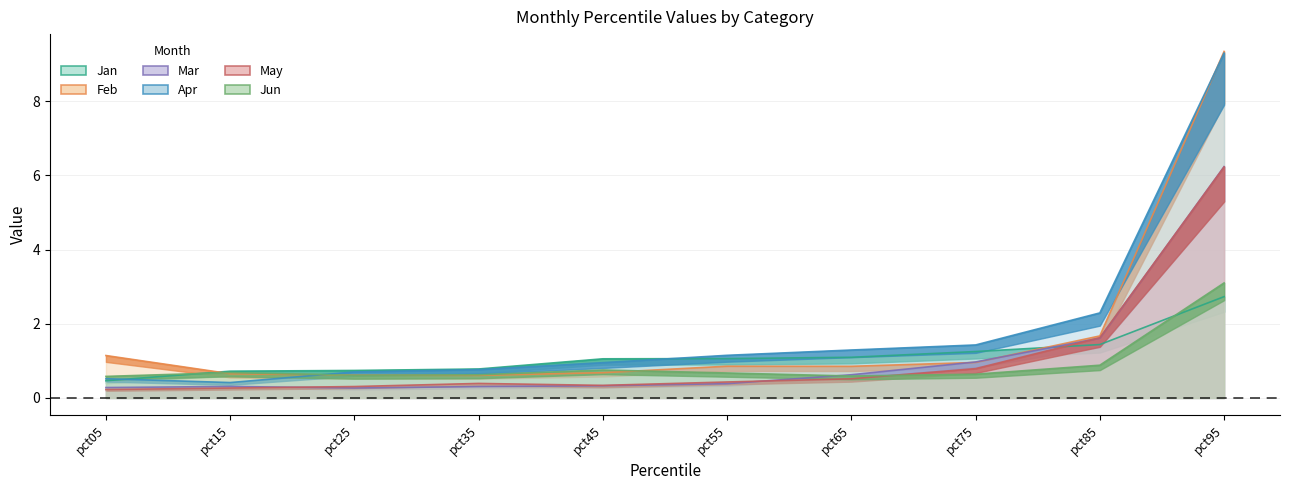

Rank the series by their maximum value, from highest to lowest.

Feb, Apr, Mar, May, Jun, Jan